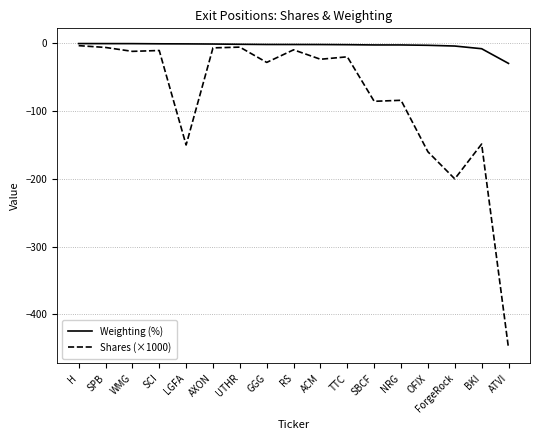

True or false: Shares (×1000) has more than 2 interior local peaks.

True